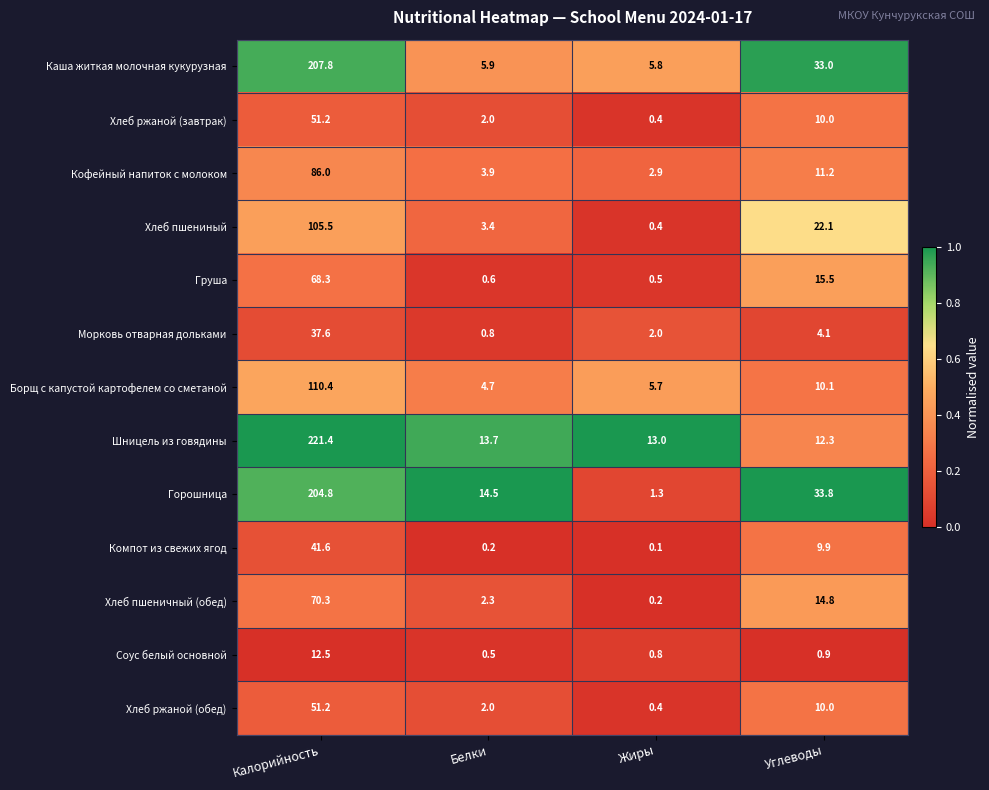

True or false: Хлеб пшениный has a value of 152.7 at Калорийность.

False